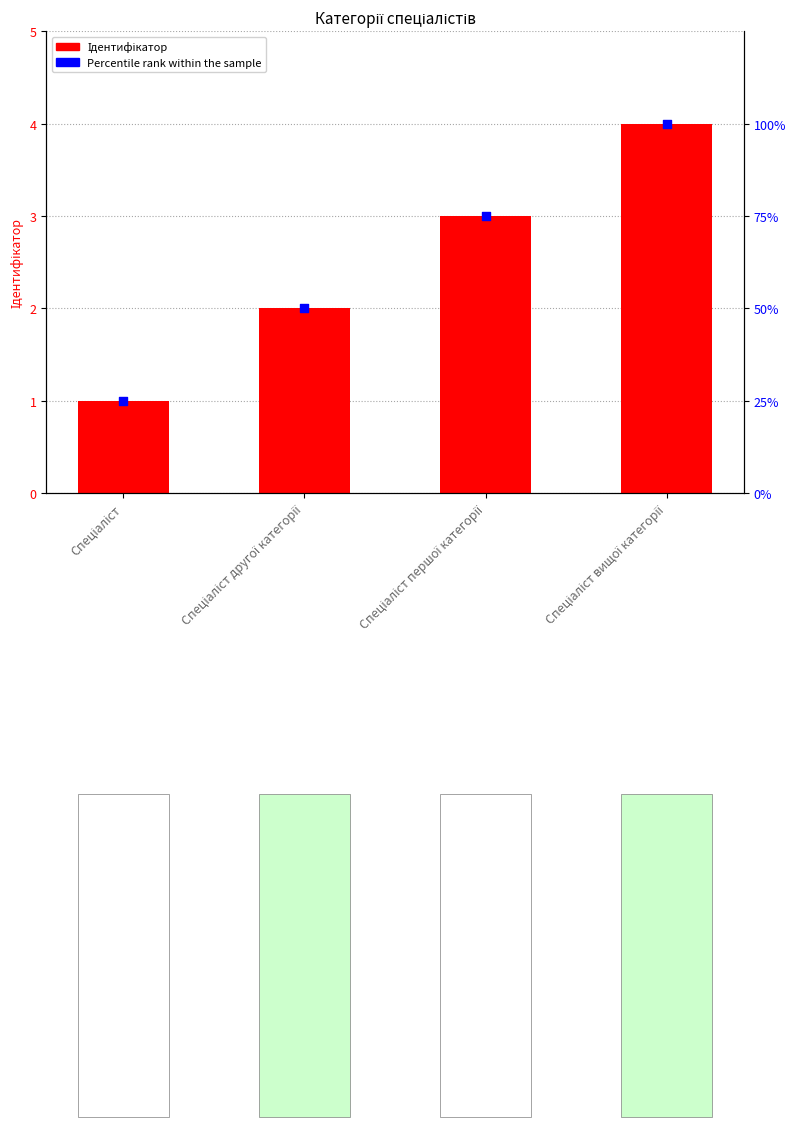

At which category is the sum across all series the highest?

Спеціаліст вищої категорії